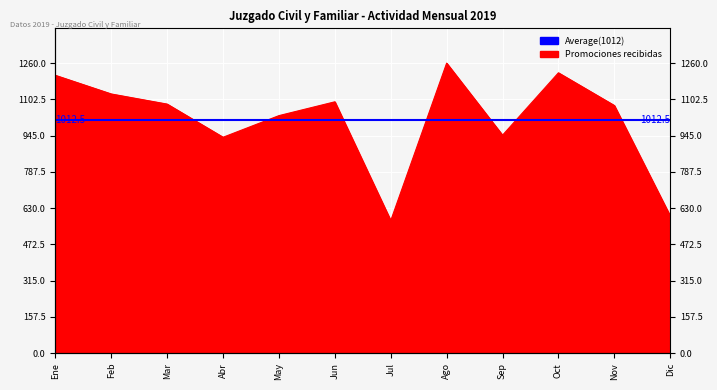

Which label corresponds to the largest value in the chart?

Ago